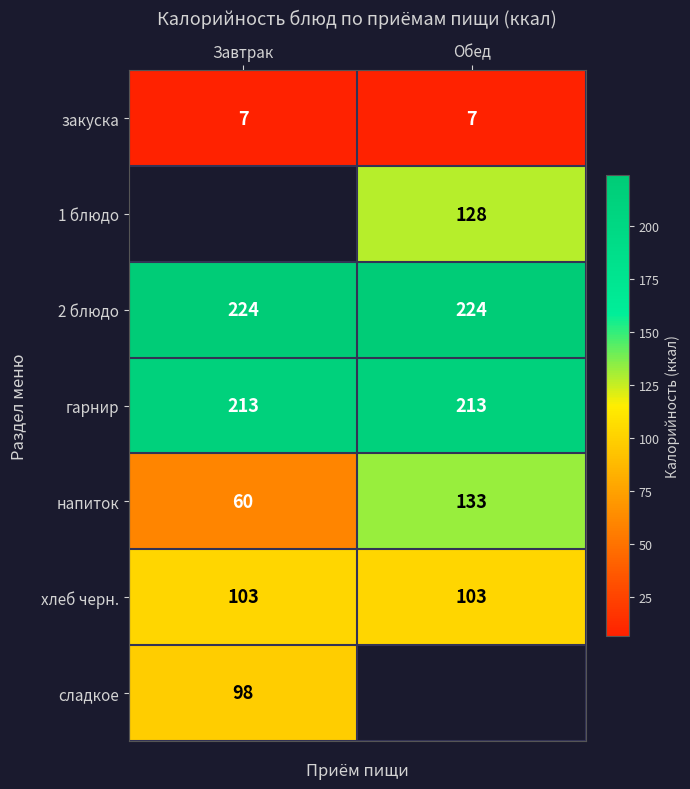

Is the value of напиток at Обед greater than the value of 2 блюдо at Обед?

No